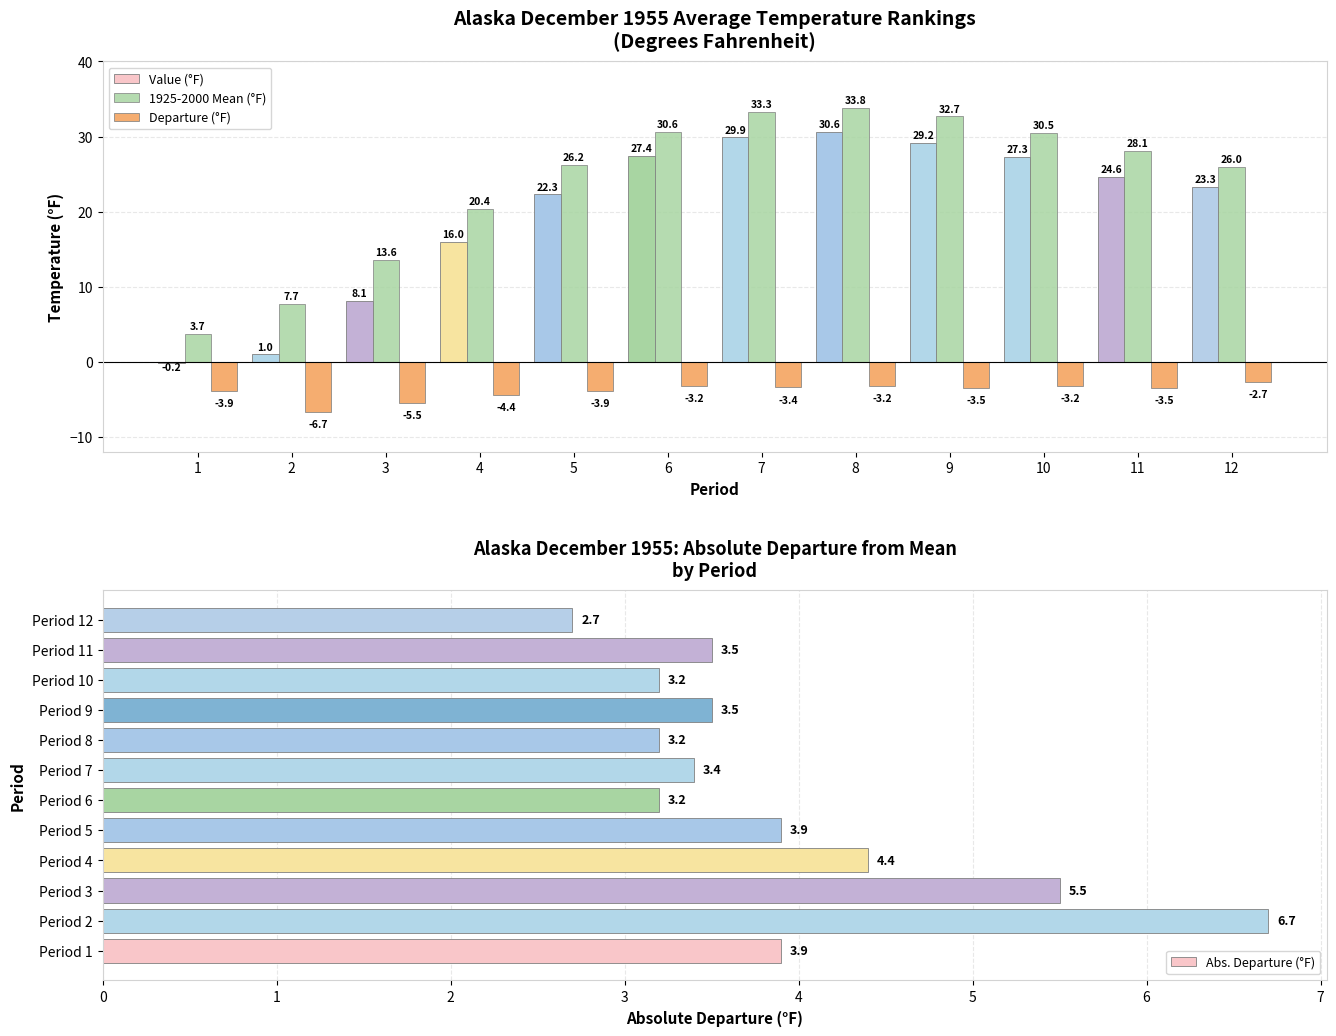

The value of Value (°F) at 5 is 14.0. True or false?

False